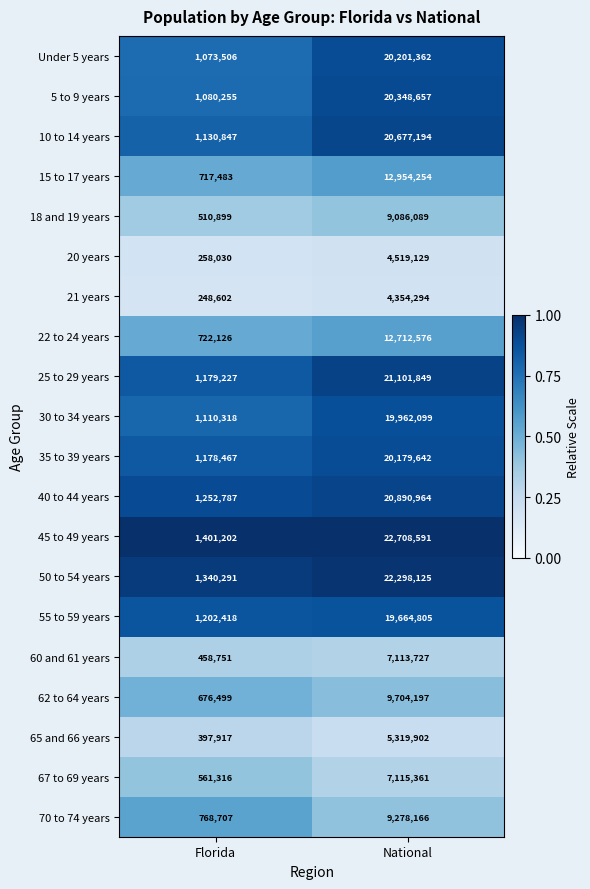

What is the difference between the 25 to 29 years values at National and Florida?

19922622